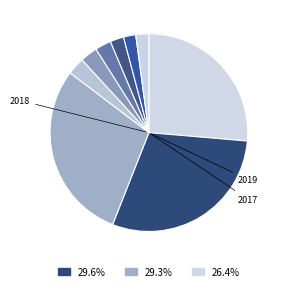

How many slices are in this pie chart?

9